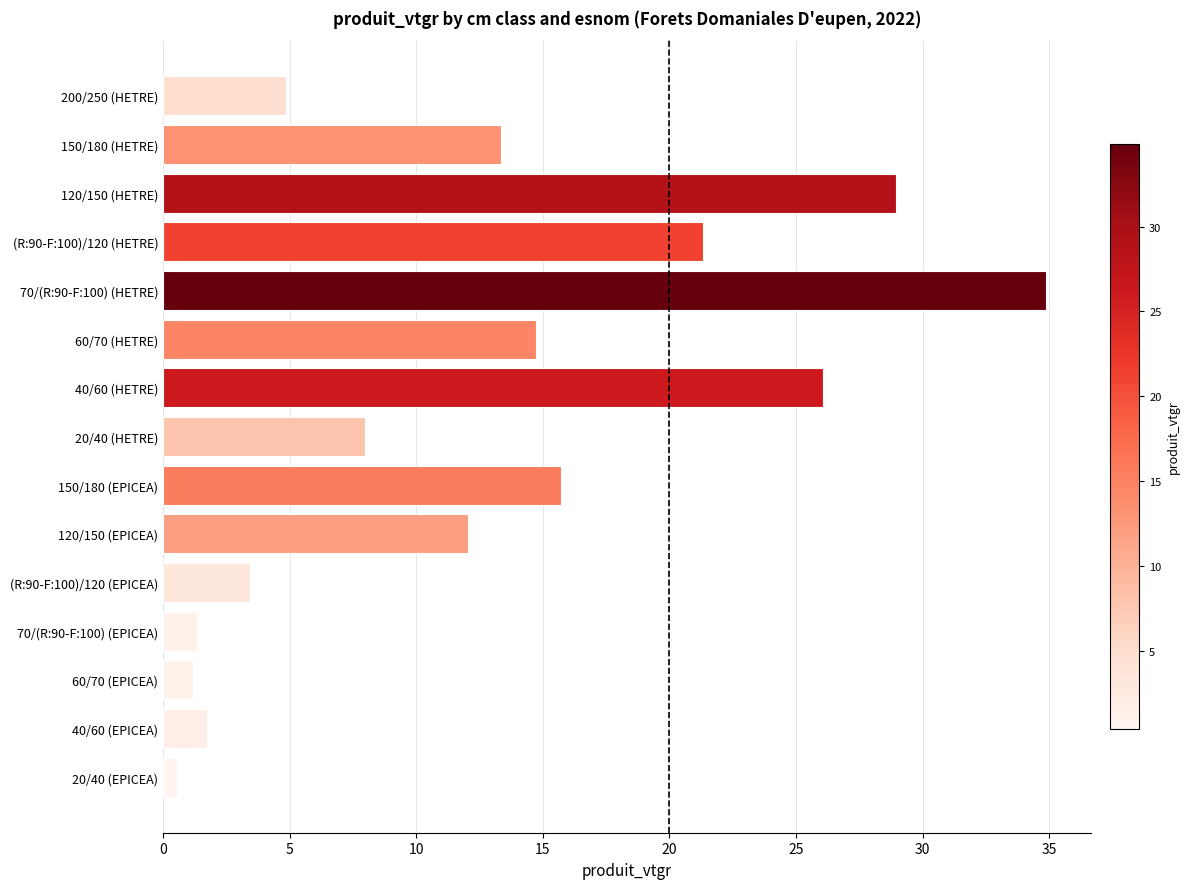

The chart shows a value of 3.5 at (R:90-F:100)/120 (EPICEA). True or false?

True